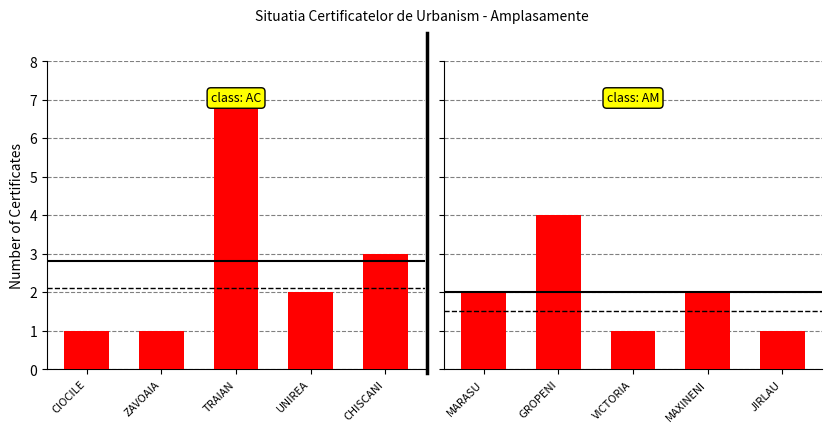

Is the value of class: AM at CHISCANI greater than the value of class: AC at UNIREA?

No